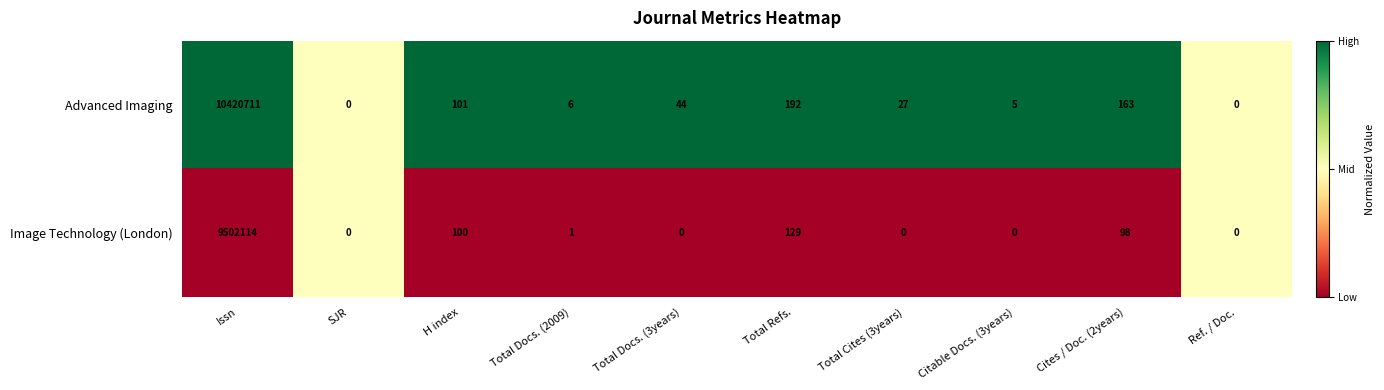

How many series are shown in this chart?

2